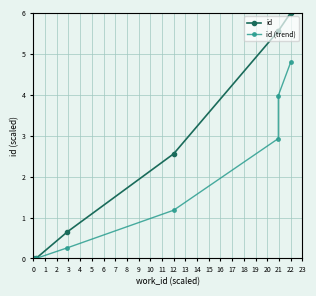

True or false: id and id (trend) intersect in this chart.

False